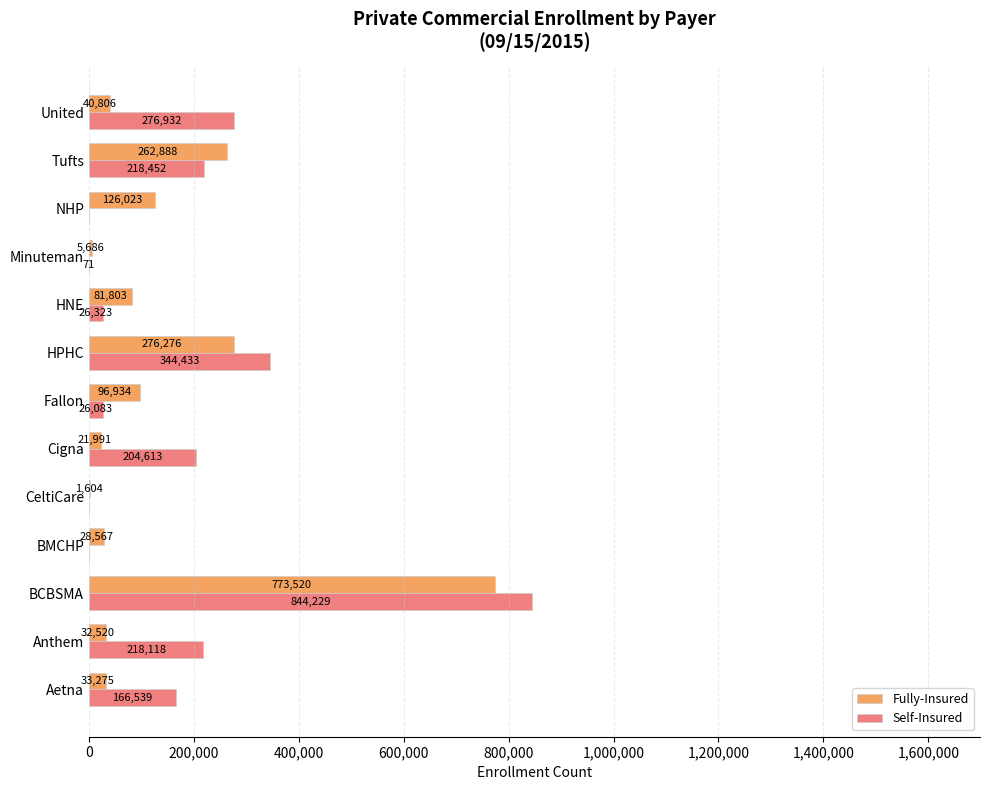

At which label does Self-Insured reach its peak?

BCBSMA